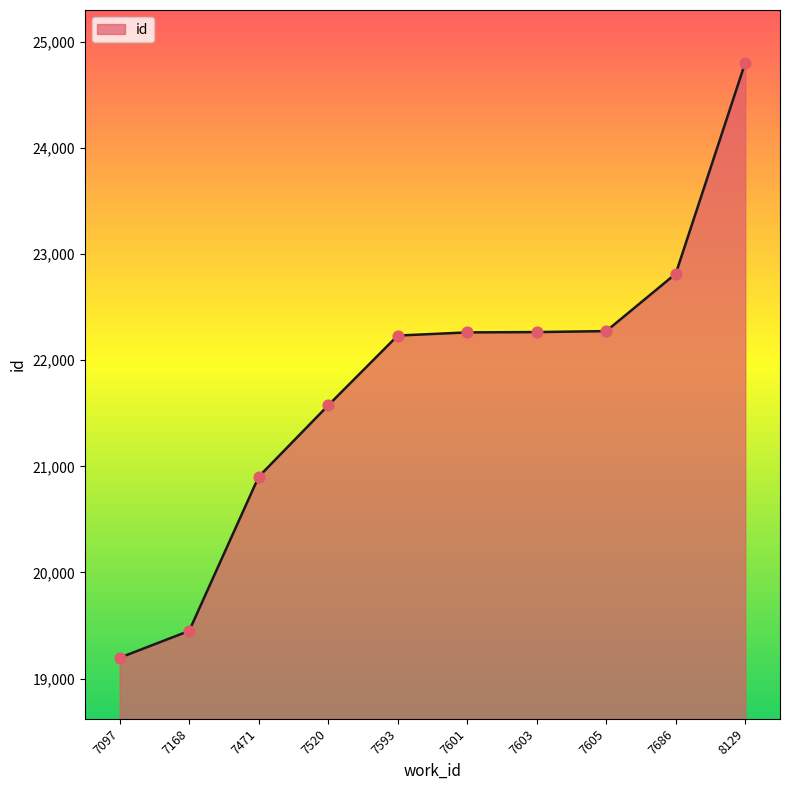

Between 7097 and 7601, which is larger?

7601